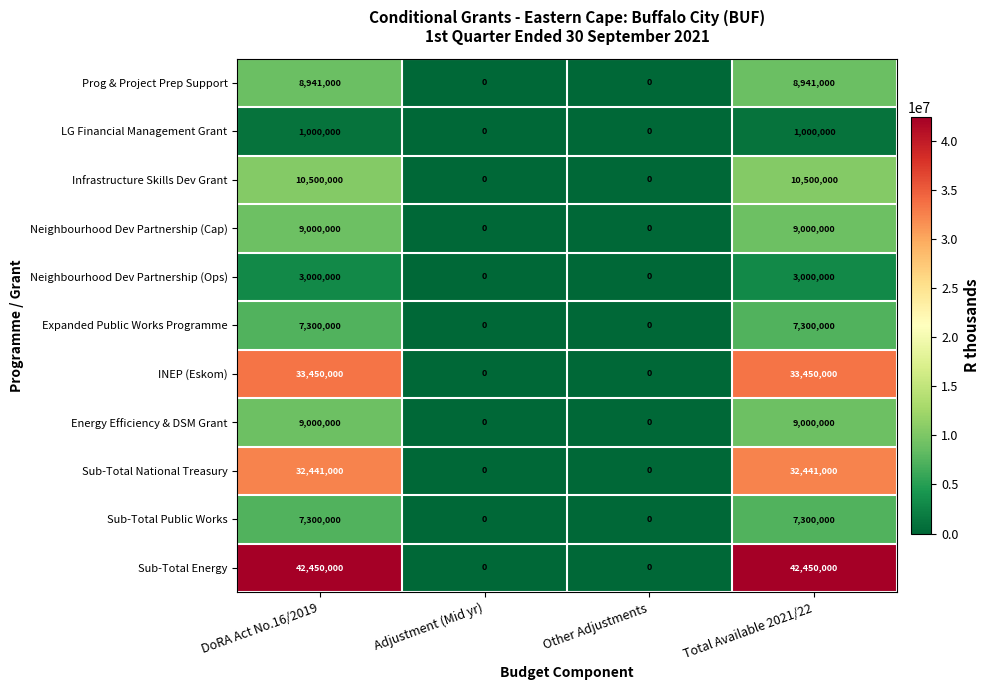

The value of Prog & Project Prep Support at DoRA Act No.16/2019 is 8941000. True or false?

True